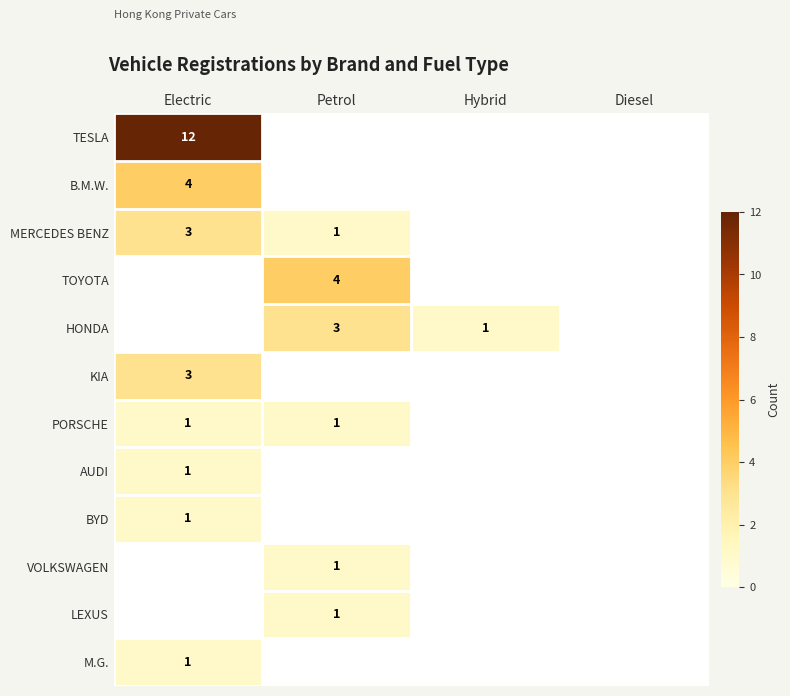

The value of MERCEDES BENZ at Electric is 3. True or false?

True